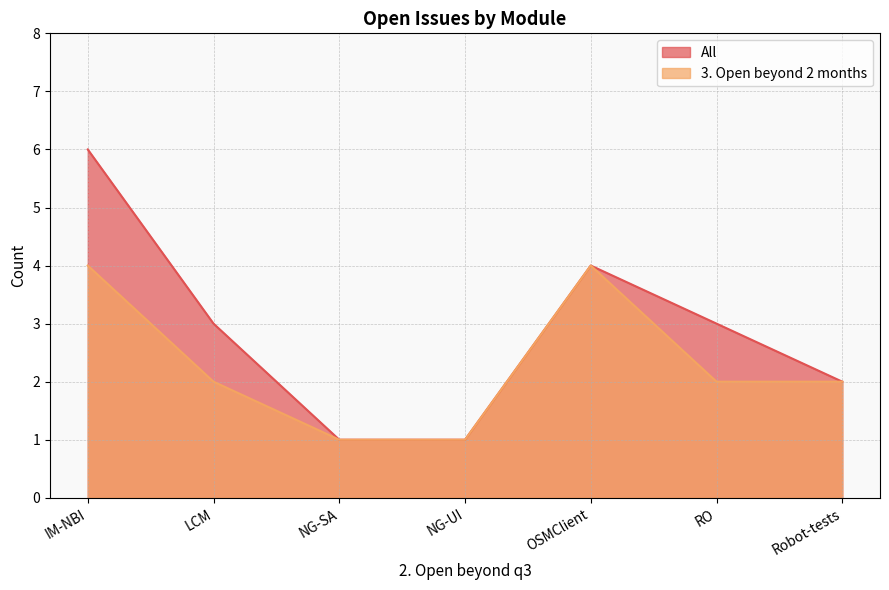

What is the value of the All point at the 4th from the left?

1